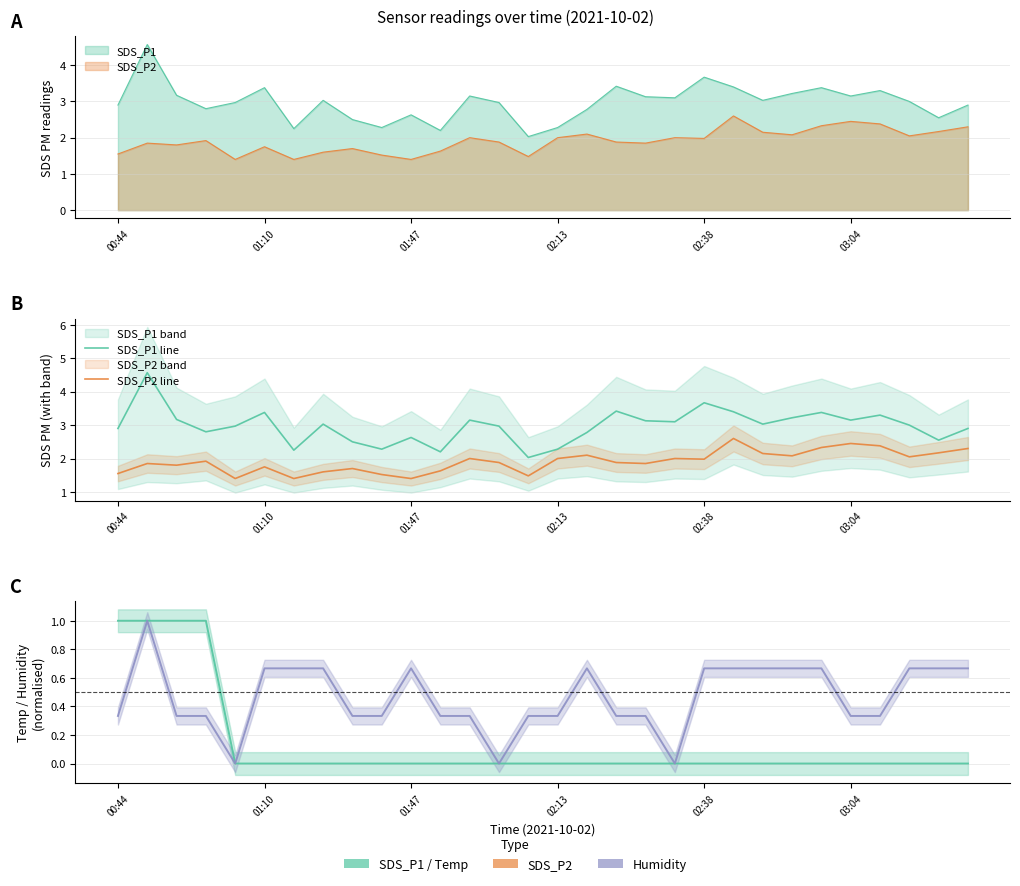

Which category has the highest value in the Temp series?

00:44